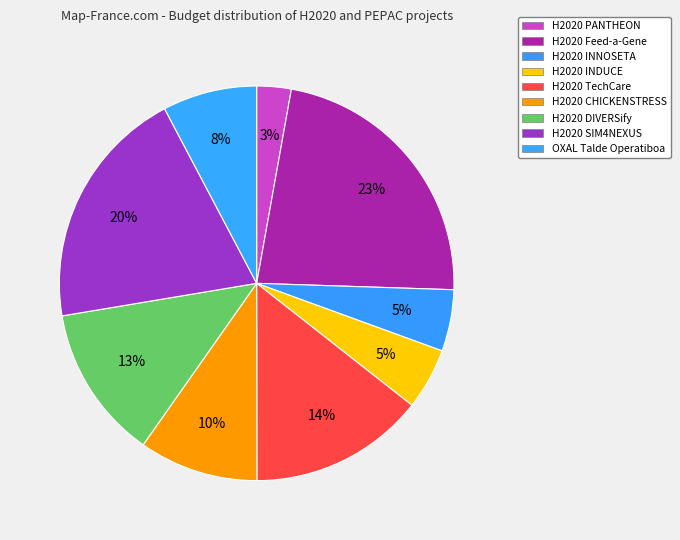

Is there any slice that represents more than half of the pie?

No